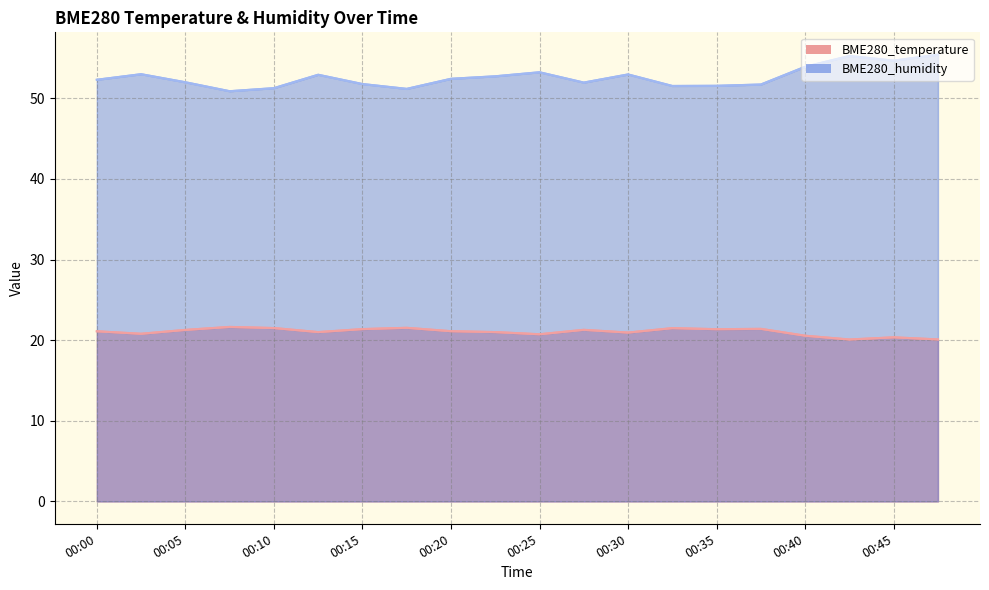

At which category does the chart reach its minimum across all series?

00:42